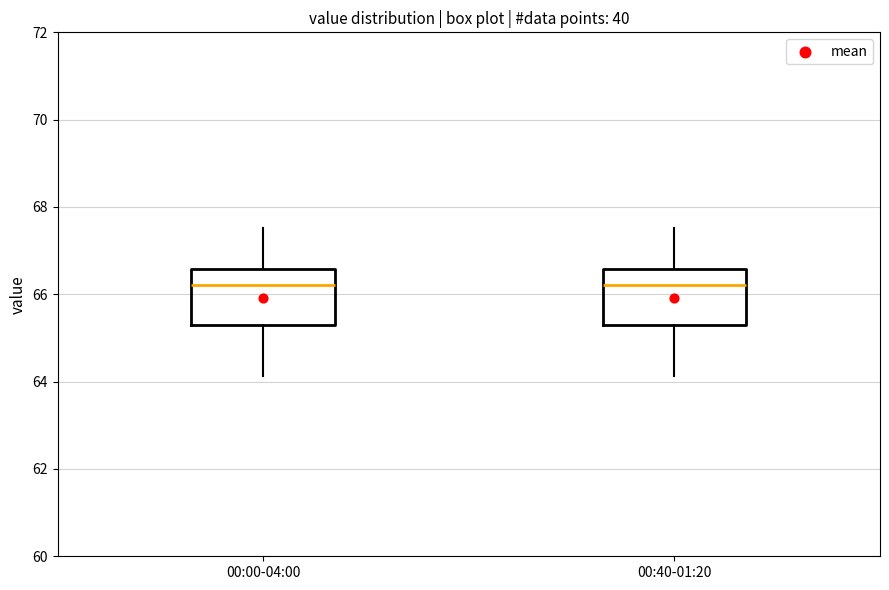

Where does the lower whisker of the box for 00:40-01:20 end on the y-axis? The values are not printed on the chart, so give them approximately, as read against the axis.

64.2